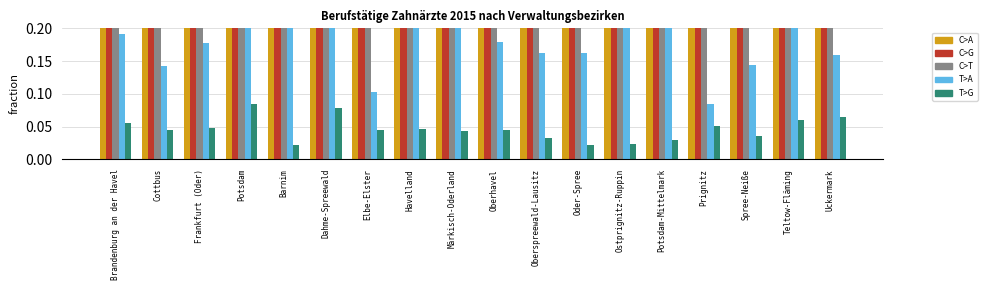

What position from the right is Spree-Neiße?

3